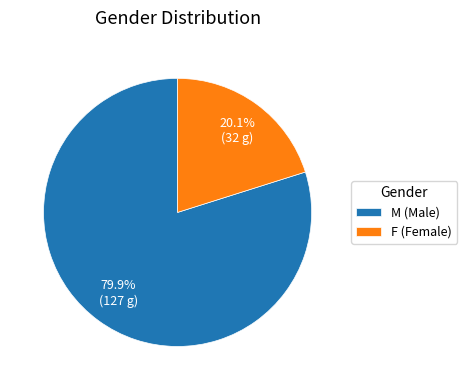

Count the number of slices in the pie.

2